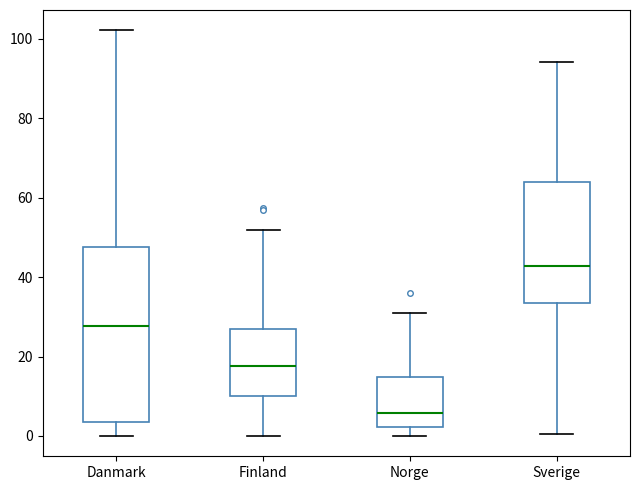

Which box is the tallest, from its lower edge to its upper edge?

Danmark